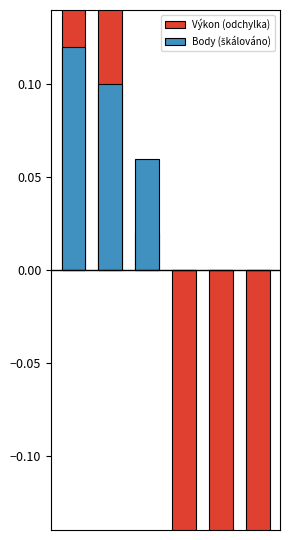

The value of Výkon (odchylka) at 4 is -1.2. True or false?

False